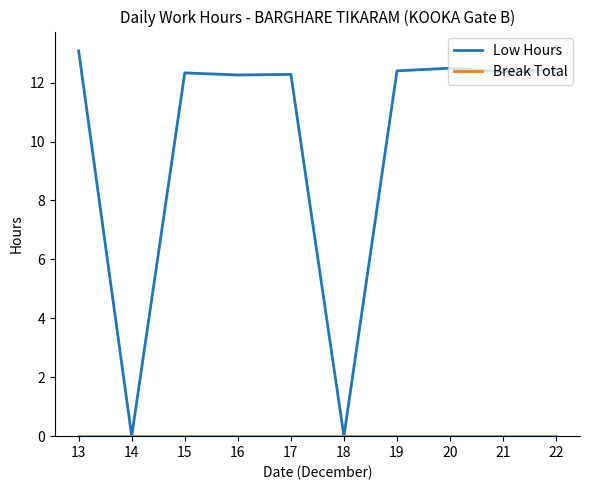

Which series changed the most between 14 and 21?

Low Hours